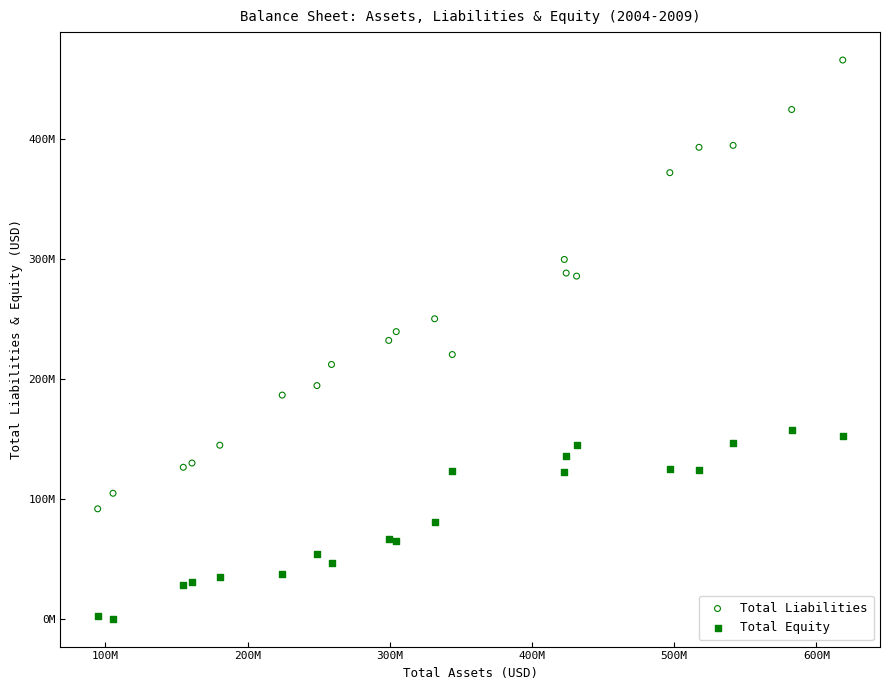

What are all the series names shown in the legend?

Total Liabilities, Total Equity